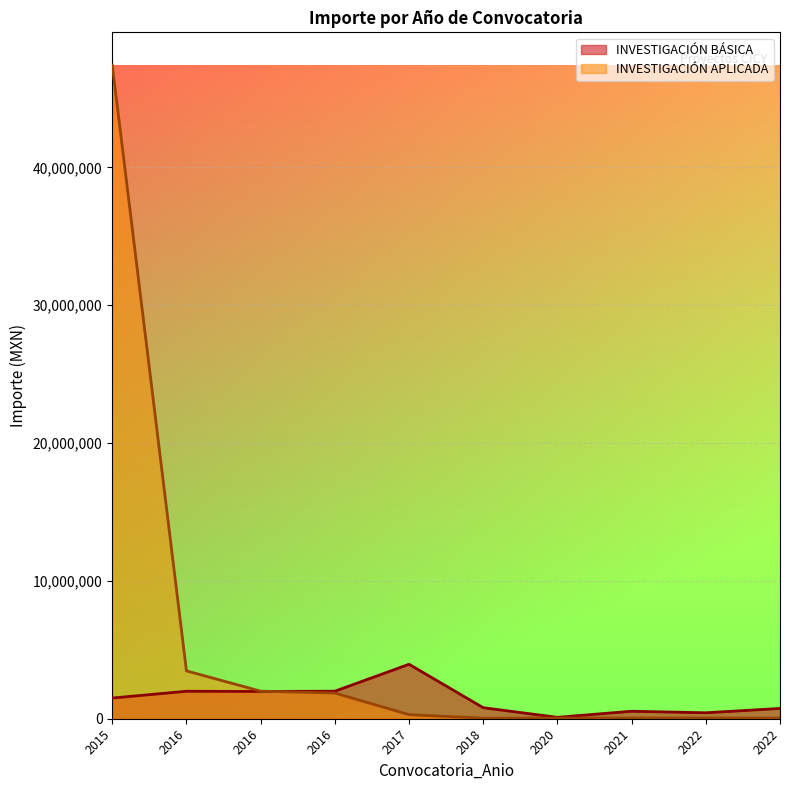

True or false: INVESTIGACIÓN BÁSICA has a value of 261003.0 at 2021.

False